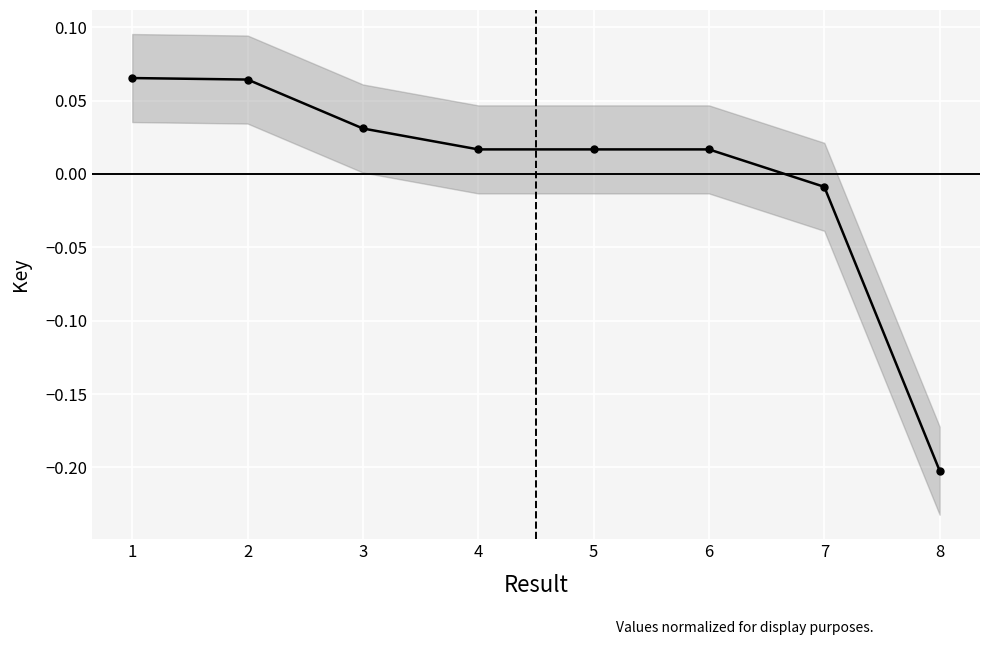

At which category does the chart reach its peak across all series?

1